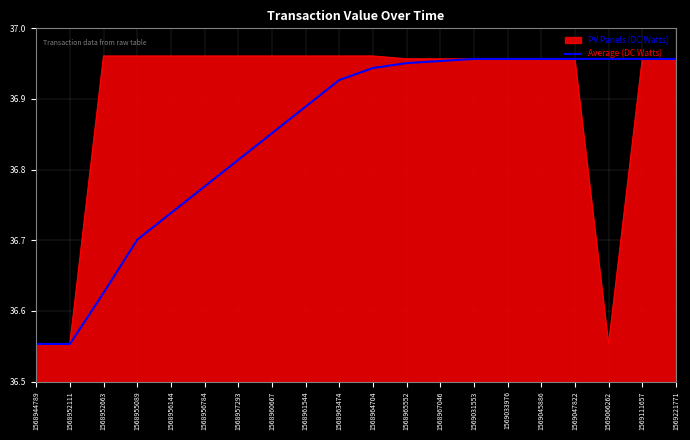

Rank the series by their average value, from highest to lowest.

PV Panels (DC Watts), Average (DC Watts)